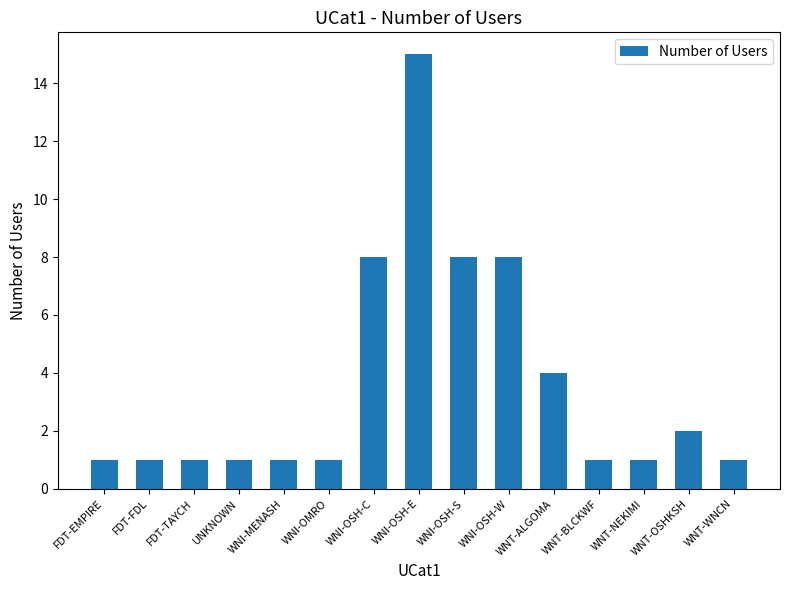

What is the difference between the values at WNI-OSH-S and WNI-OMRO?

7